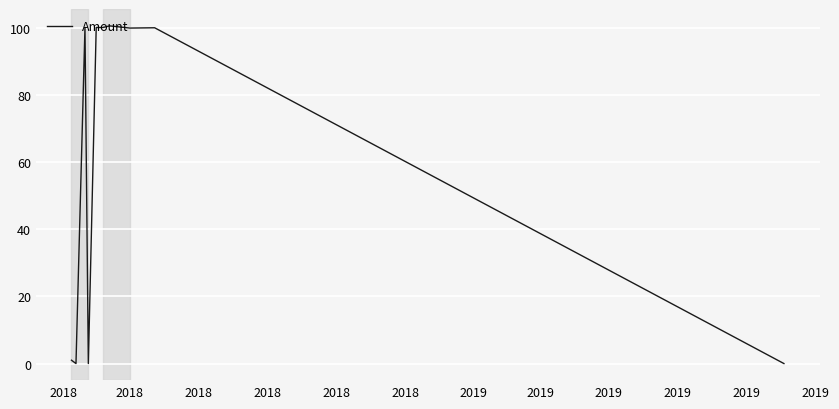

What is the greatest value displayed?

100.7